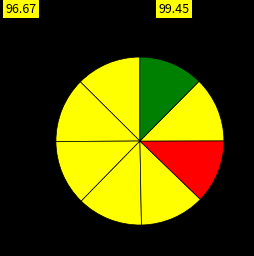

How many segments does this pie chart have?

8